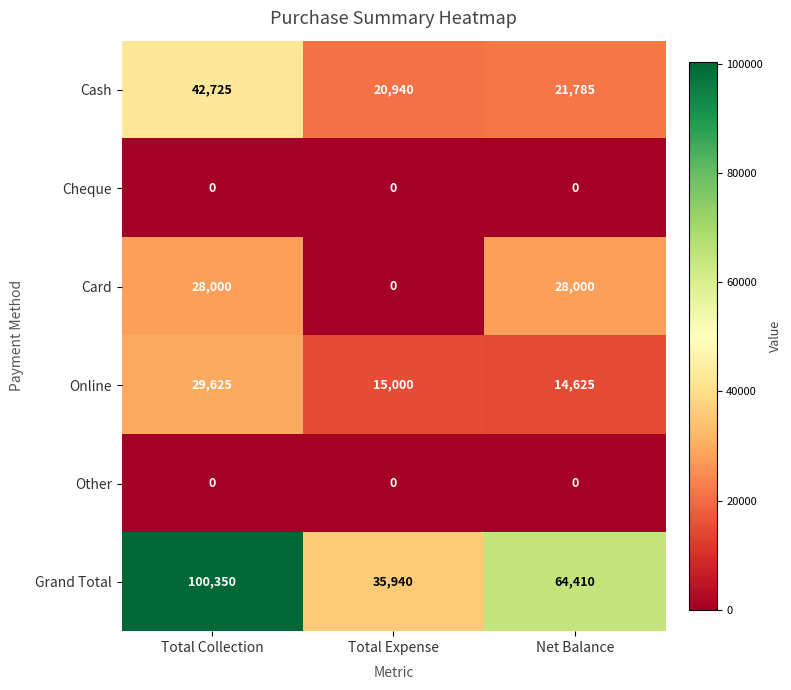

What is the sum of all Cash values?

85450